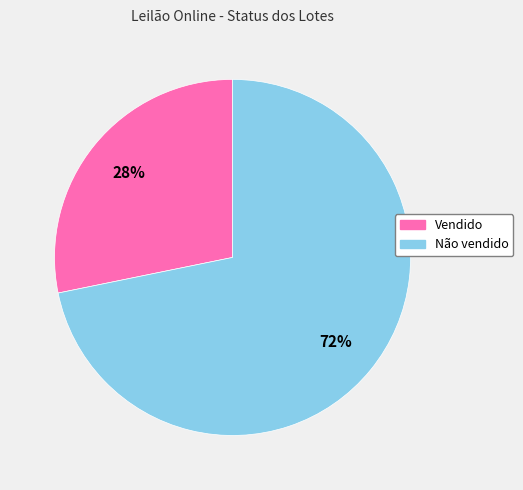

Is there any slice that represents more than half of the pie?

Yes